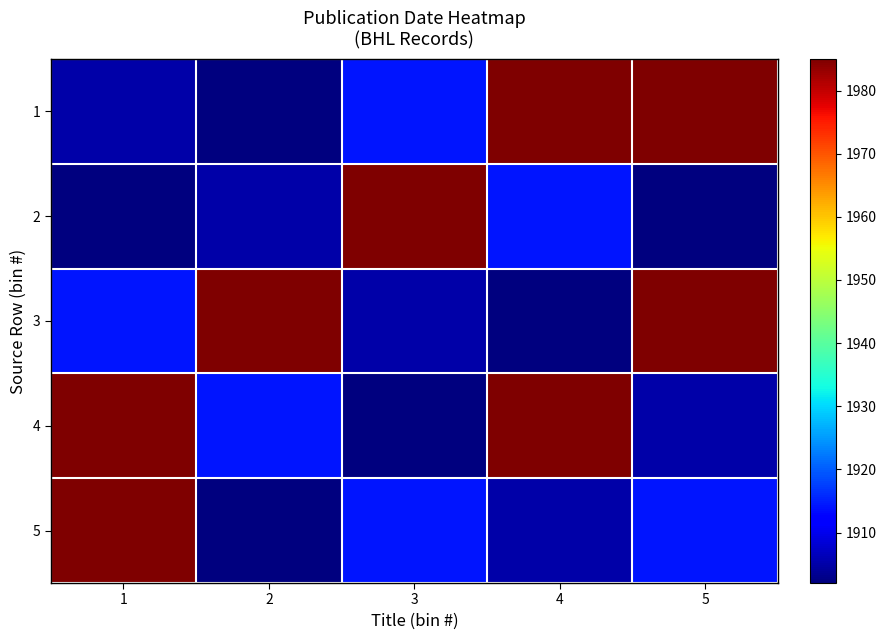

At which category is the sum across all series the highest?

1